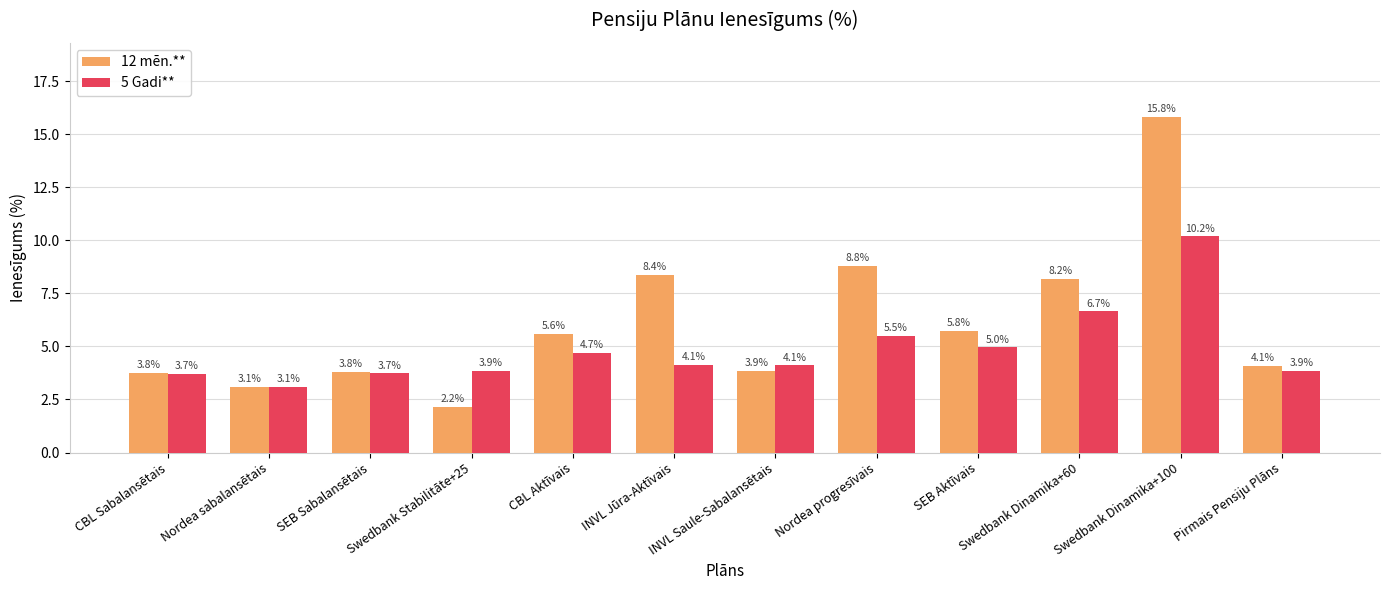

List the series in order of their overall mean, lowest first.

5 Gadi**, 12 mēn.**